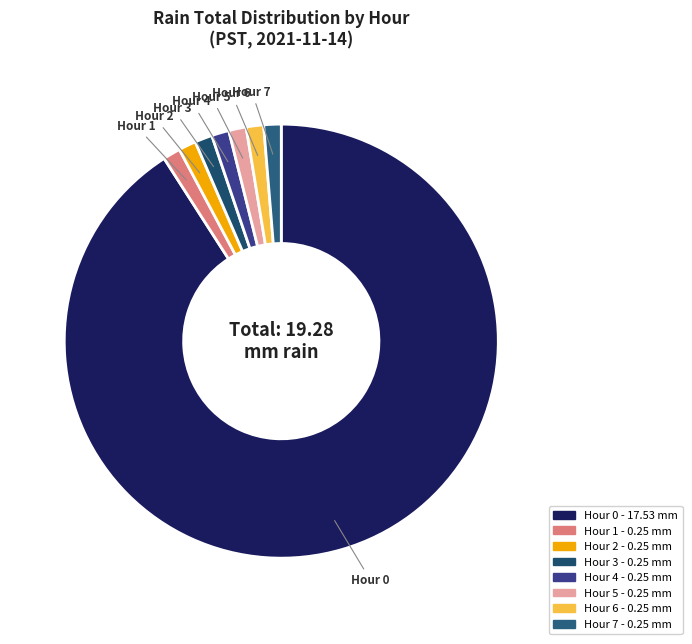

Does any single category account for the majority?

Yes